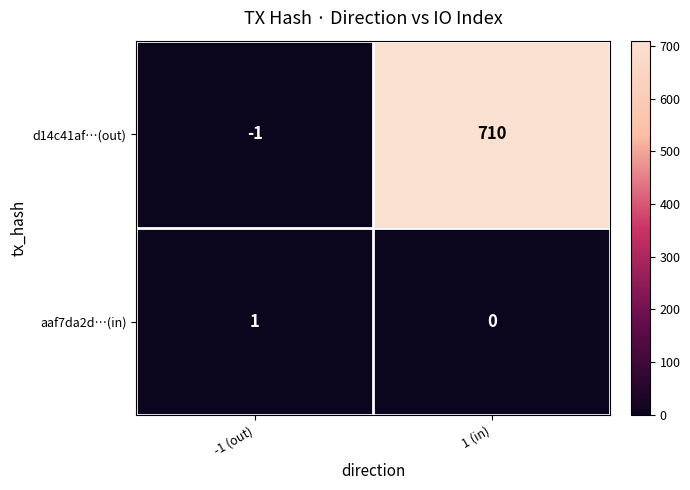

At -1 (out), list the series in order from largest to smallest.

aaf7da2d…(in), d14c41af…(out)